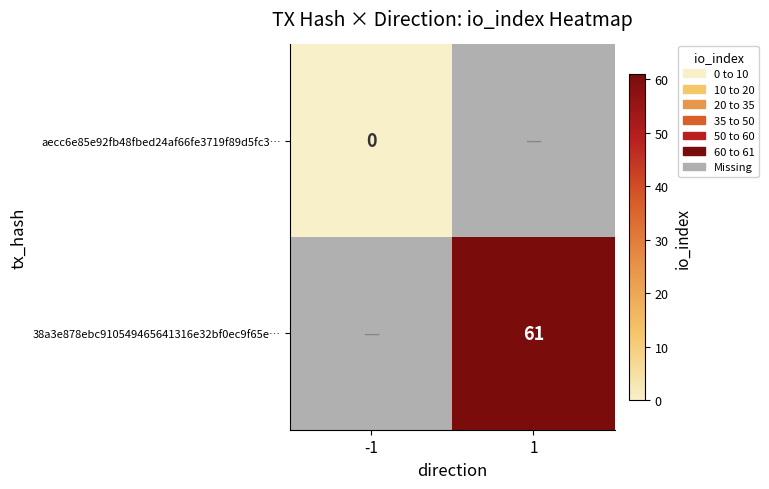

What is the maximum value shown in the chart?

61.0